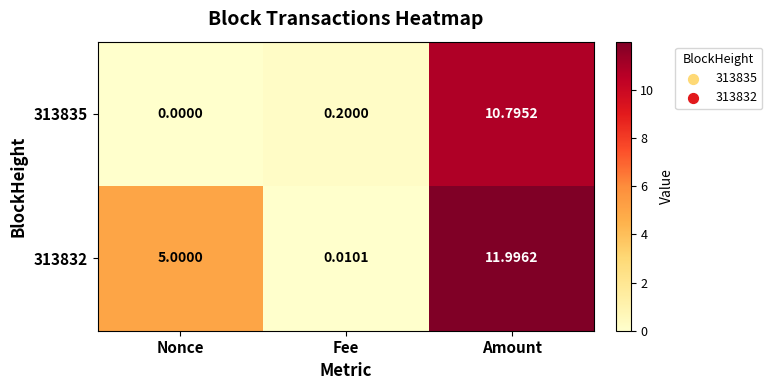

At which category does the chart reach its peak across all series?

Amount